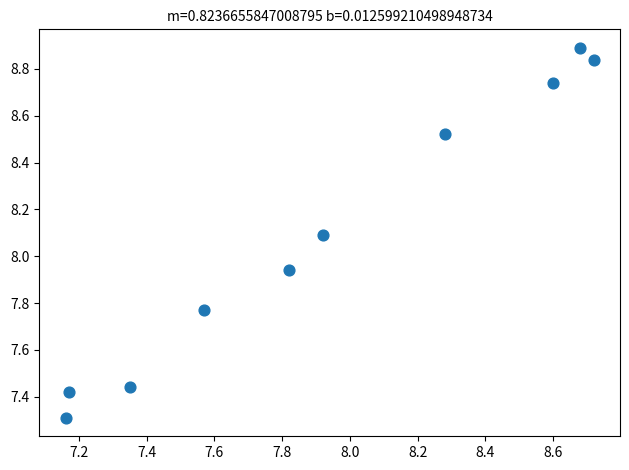

What is the average Y value?

8.1